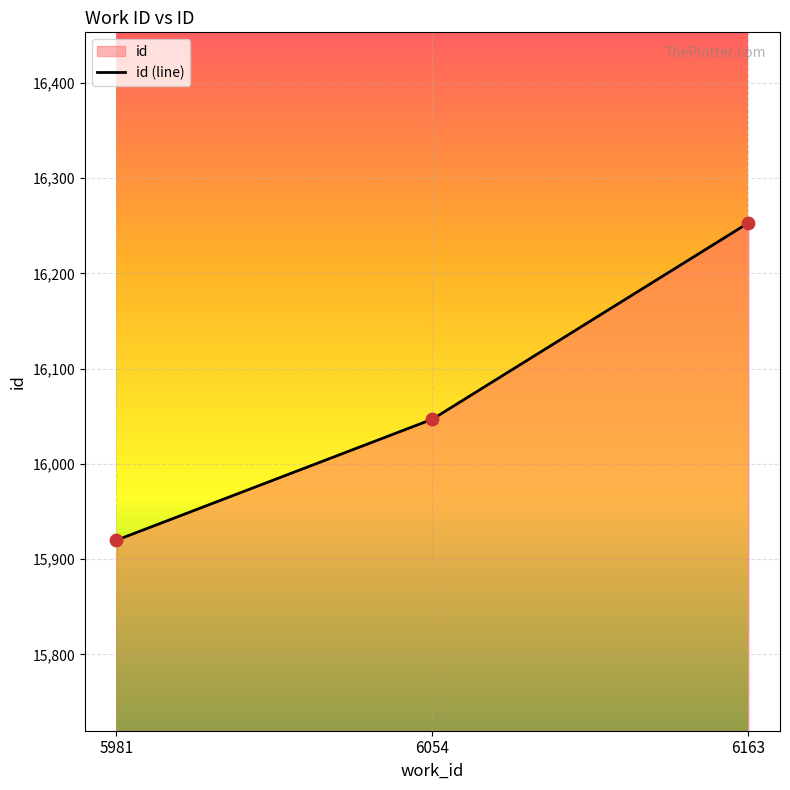

What is the change in value from 5981 to 6054?

+127